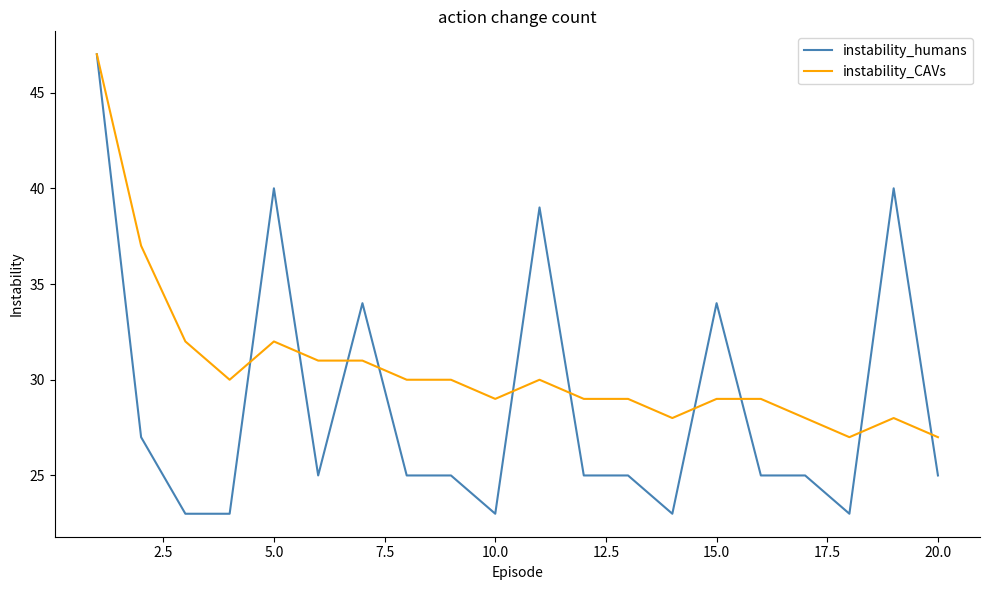

Which series has the largest total across all categories?

instability_CAVs